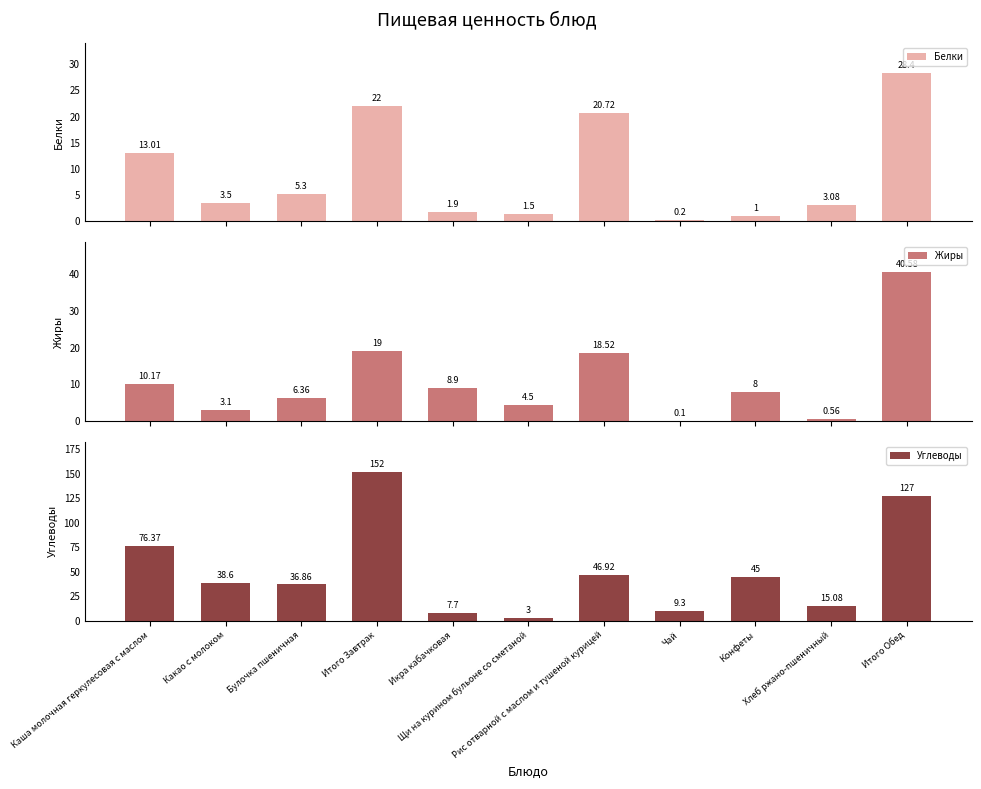

List the series in order of their peak value, lowest first.

Белки, Жиры, Углеводы